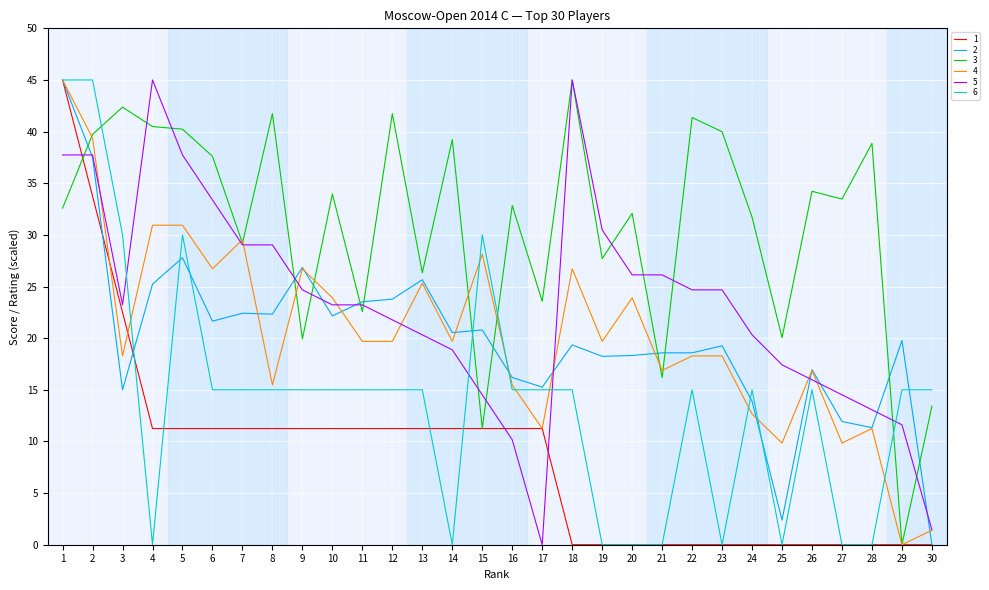

What is the average value of the 5 series?

23.4